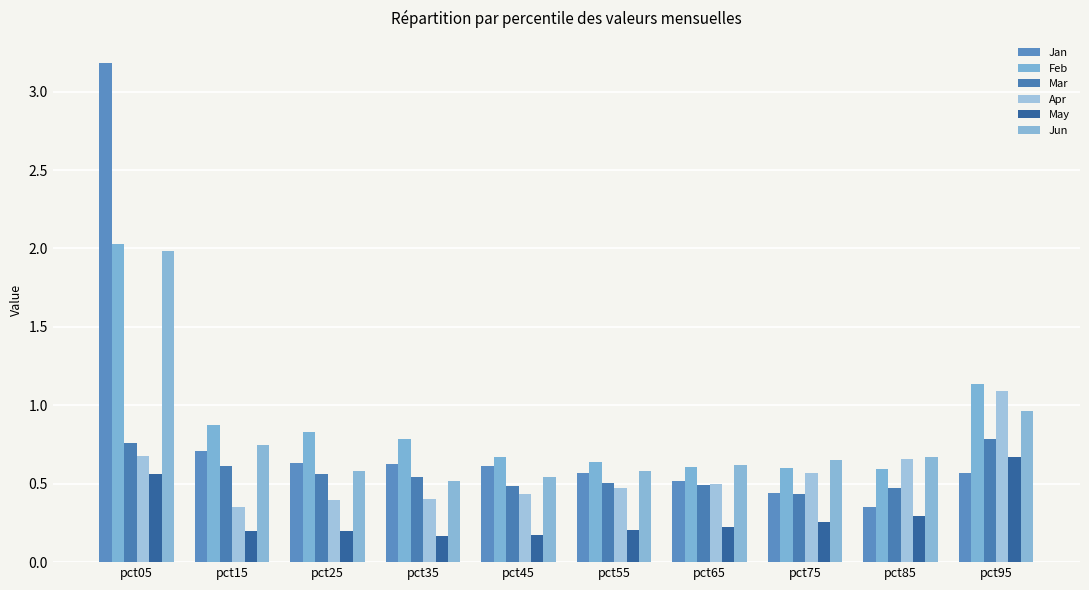

Rank the series by their maximum value, from highest to lowest.

Jan, Feb, Jun, Apr, Mar, May